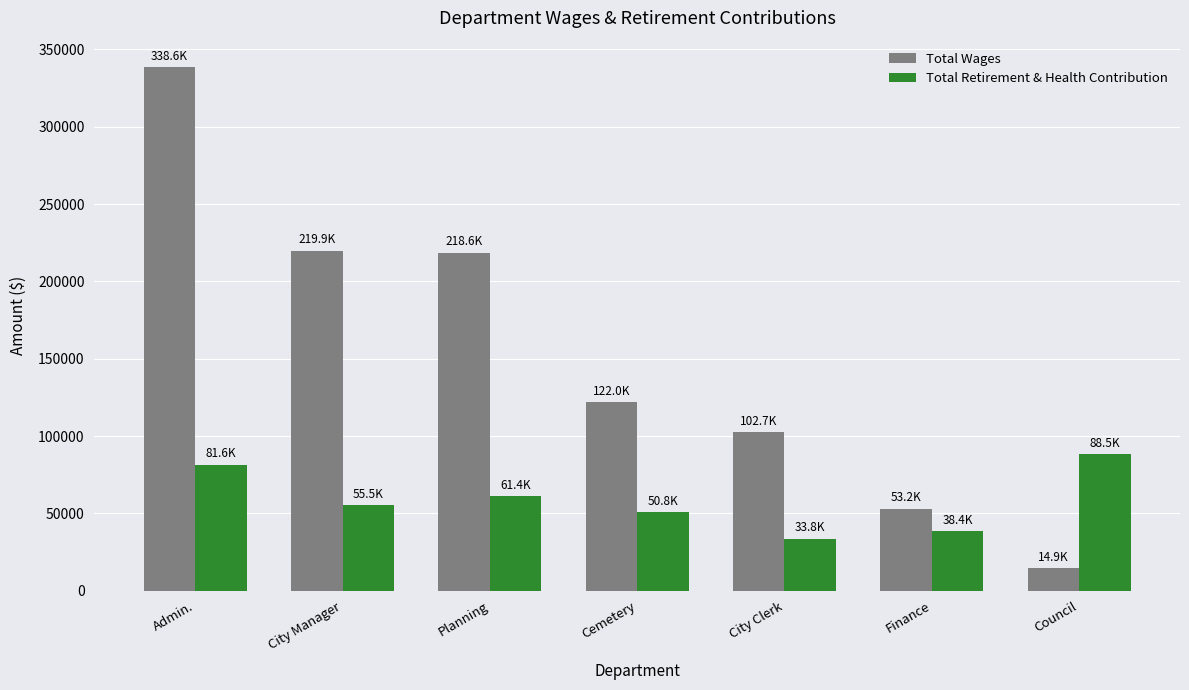

What is the total value across all series at Planning?

280041